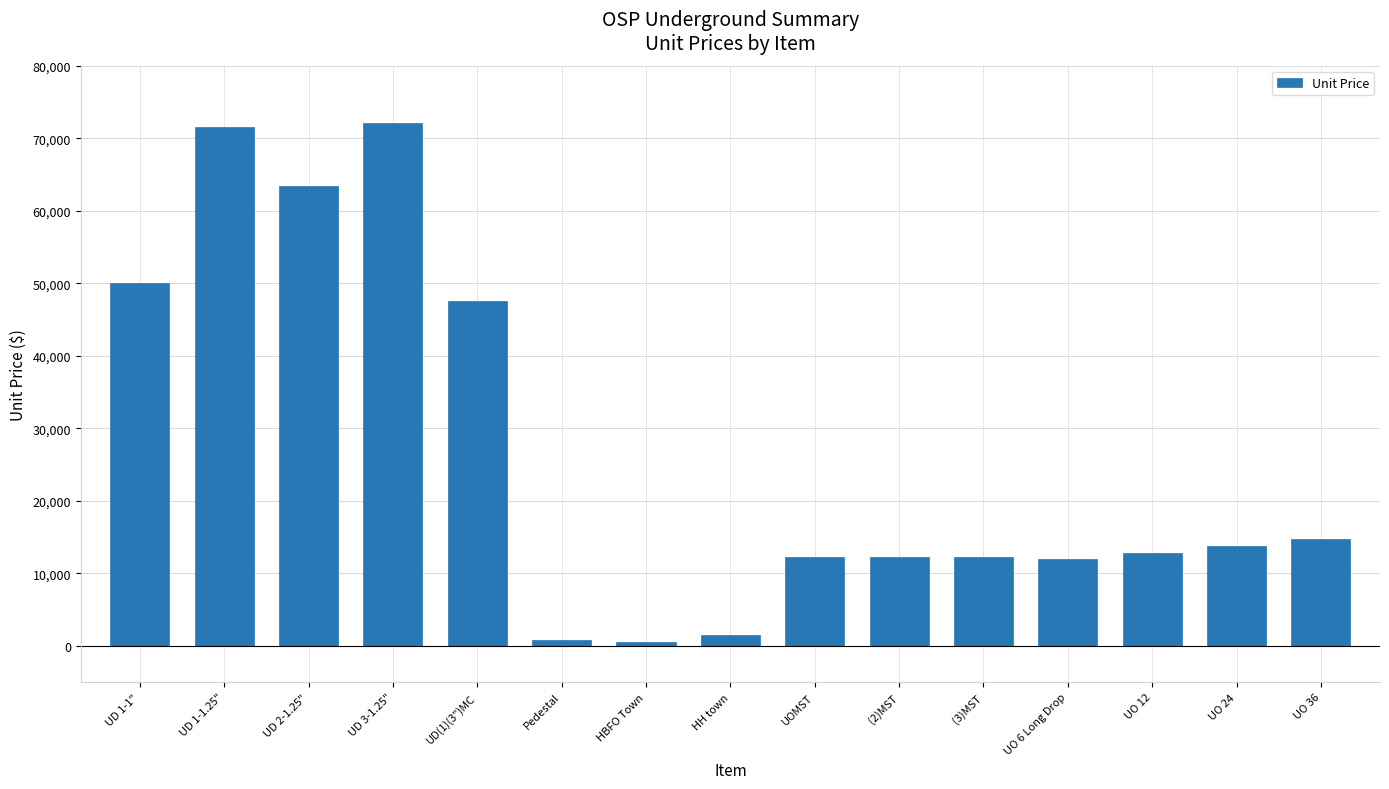

Where is the data nearest to the value 36340?

UD(1)(3")MC